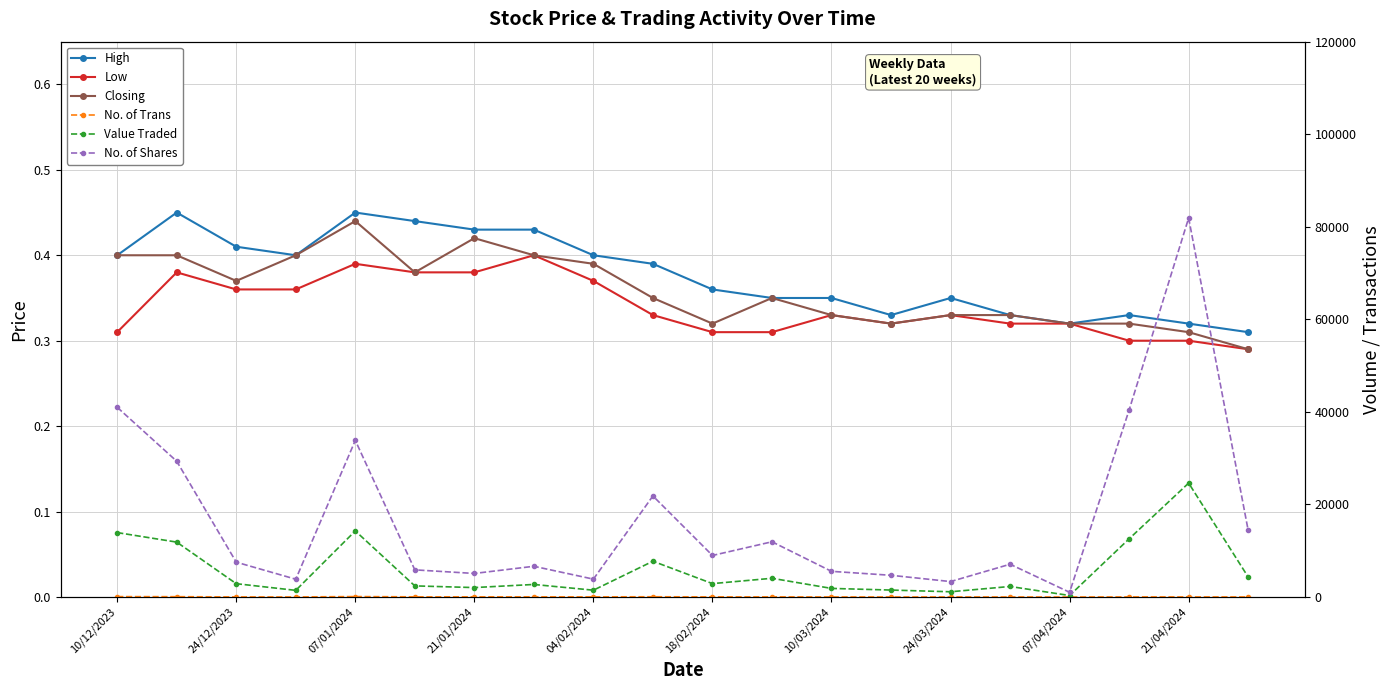

What are all the series names shown in the legend?

High, Low, Closing, No. of Trans, Value Traded, No. of Shares